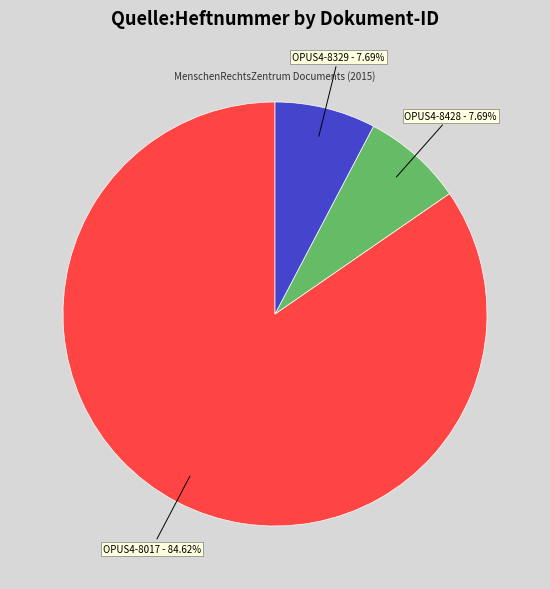

Combined, do OPUS4-8329 and OPUS4-8017 account for over 50%?

Yes